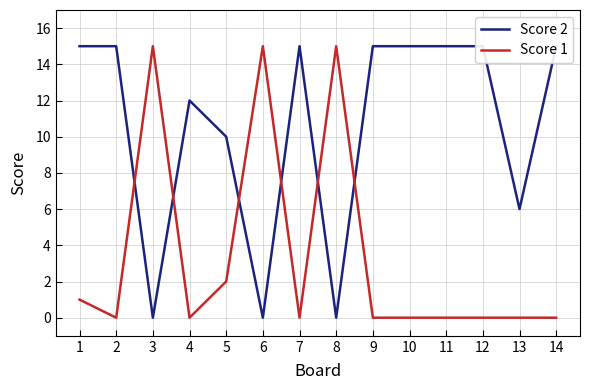

At which category does Score 1 reach its first local peak?

3